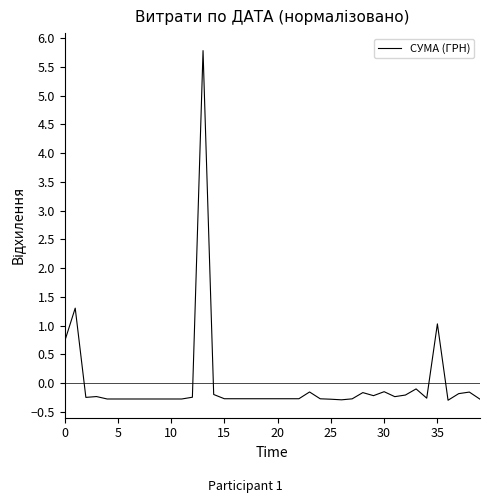

What is the minimum value shown in the chart?

-0.3